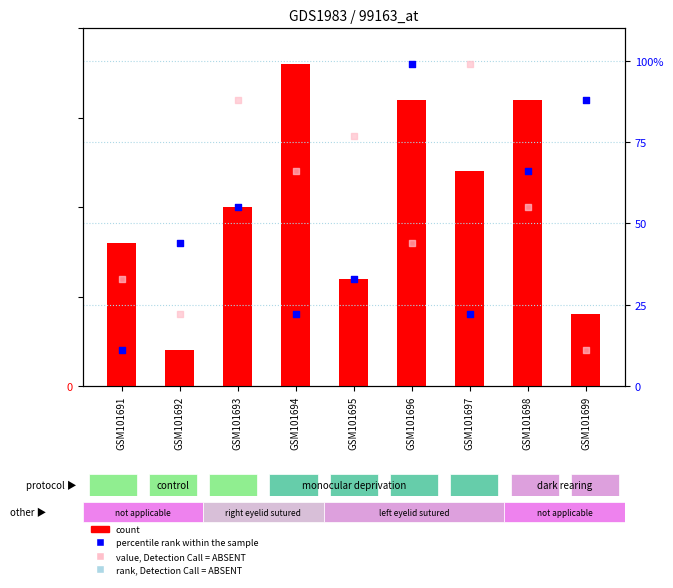

Is the value of percentile rank within the sample at GSM101693 greater than the value of count at GSM101694?

Yes